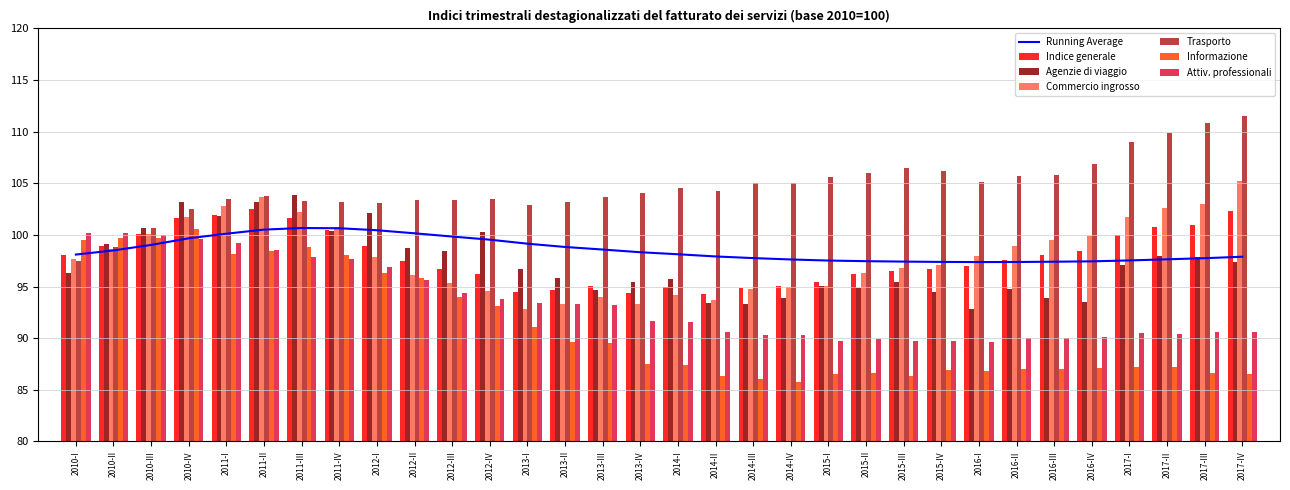

What is the average value of the Attiv. professionali series?

93.4